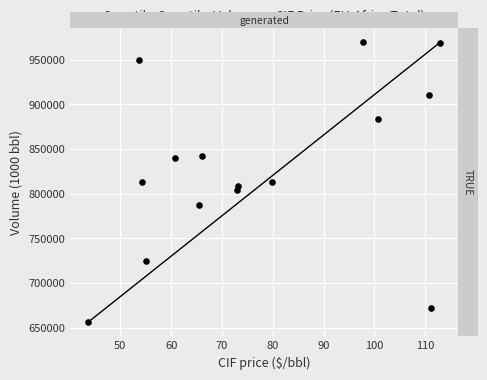

What is the range of Y values (max minus min)?

313456.7